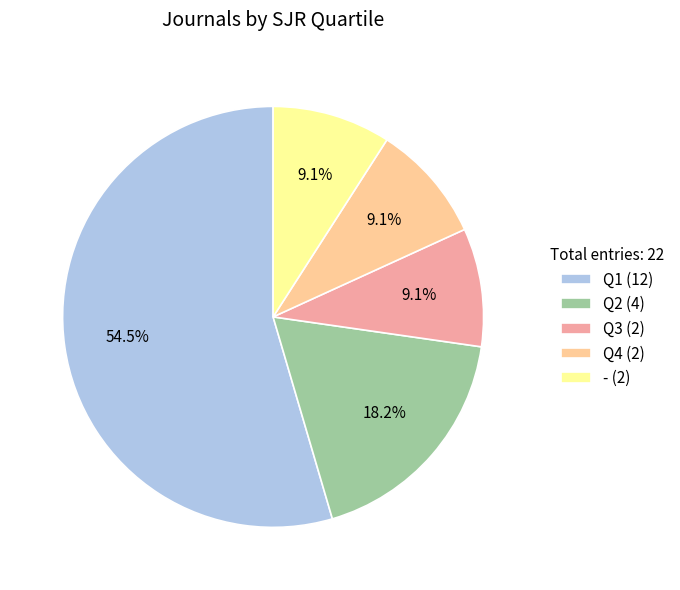

Which slice represents more than half of the pie?

Q1